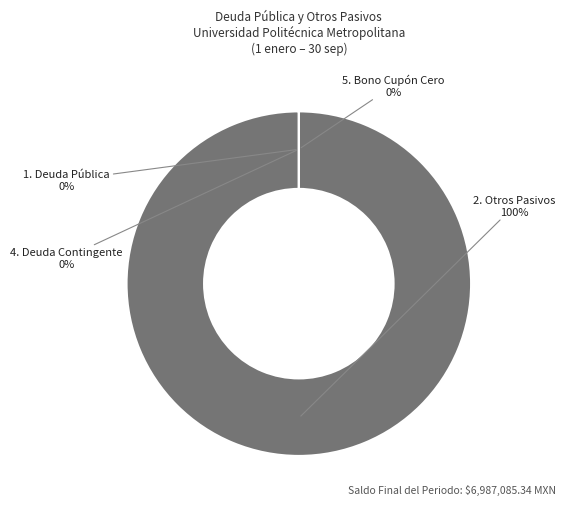

Is there any slice that represents more than half of the pie?

Yes